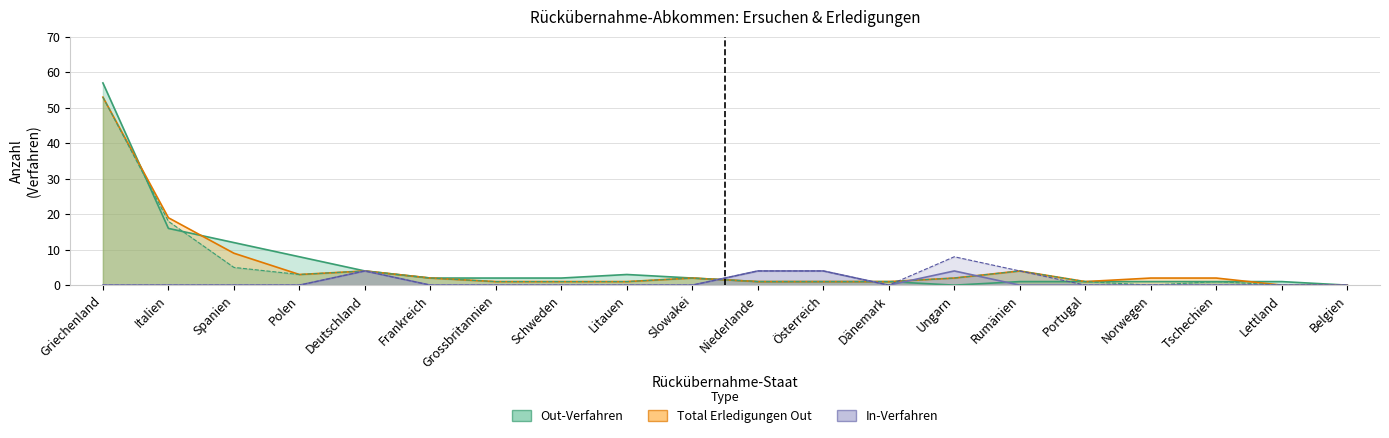

What is the label of the 11th point from the right?

Slowakei